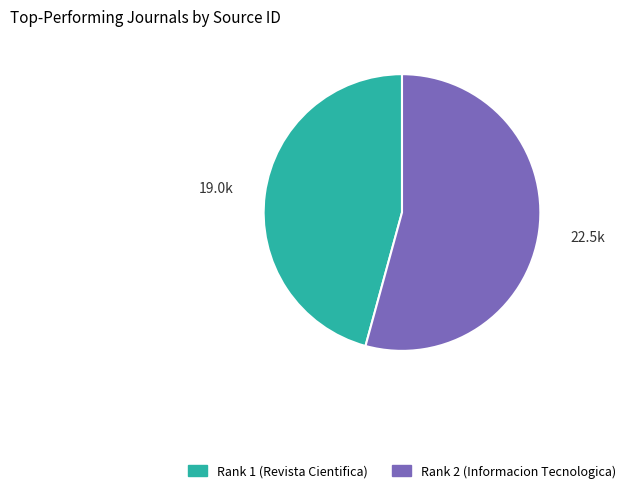

Which slice is the largest?

Rank 2 (Informacion Tecnologica)